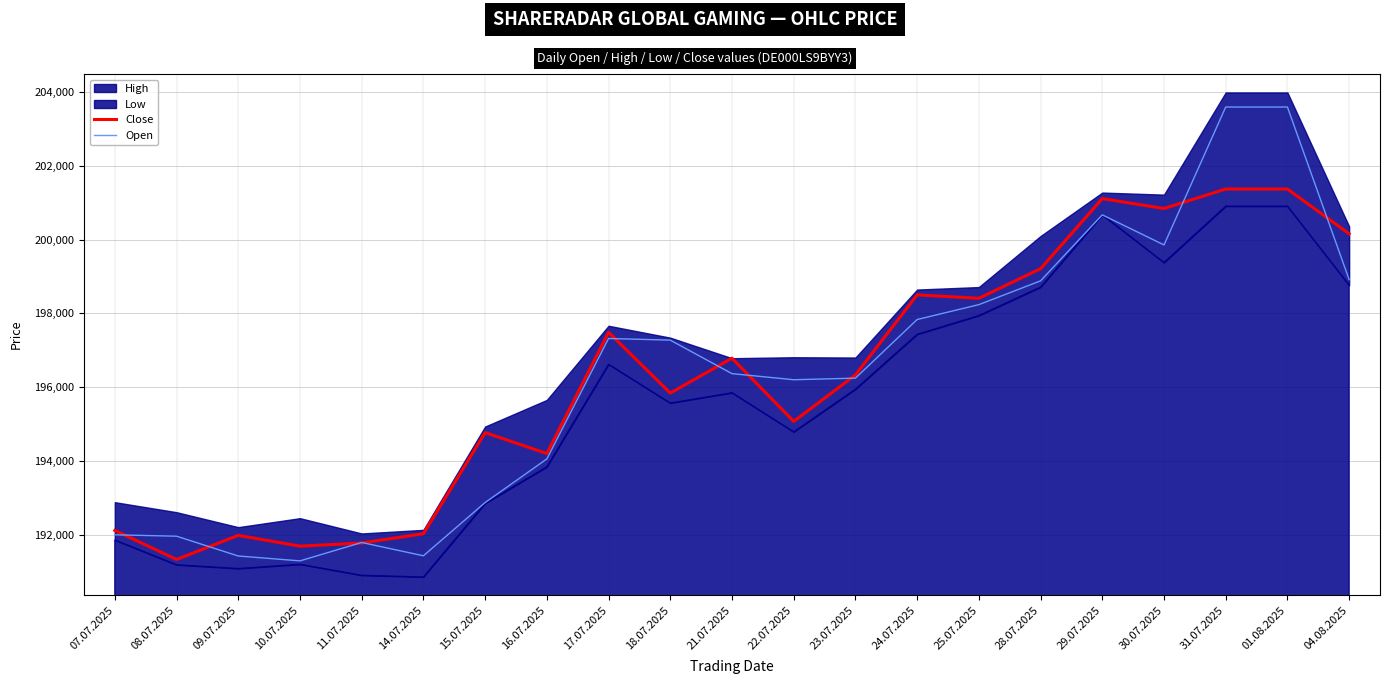

True or false: Close has more than 1 interior local peaks.

True